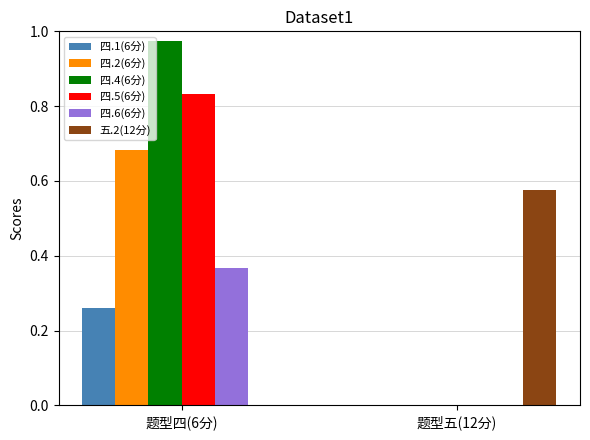

Which category has the highest value in the 四.5(6分) series?

题型四(6分)